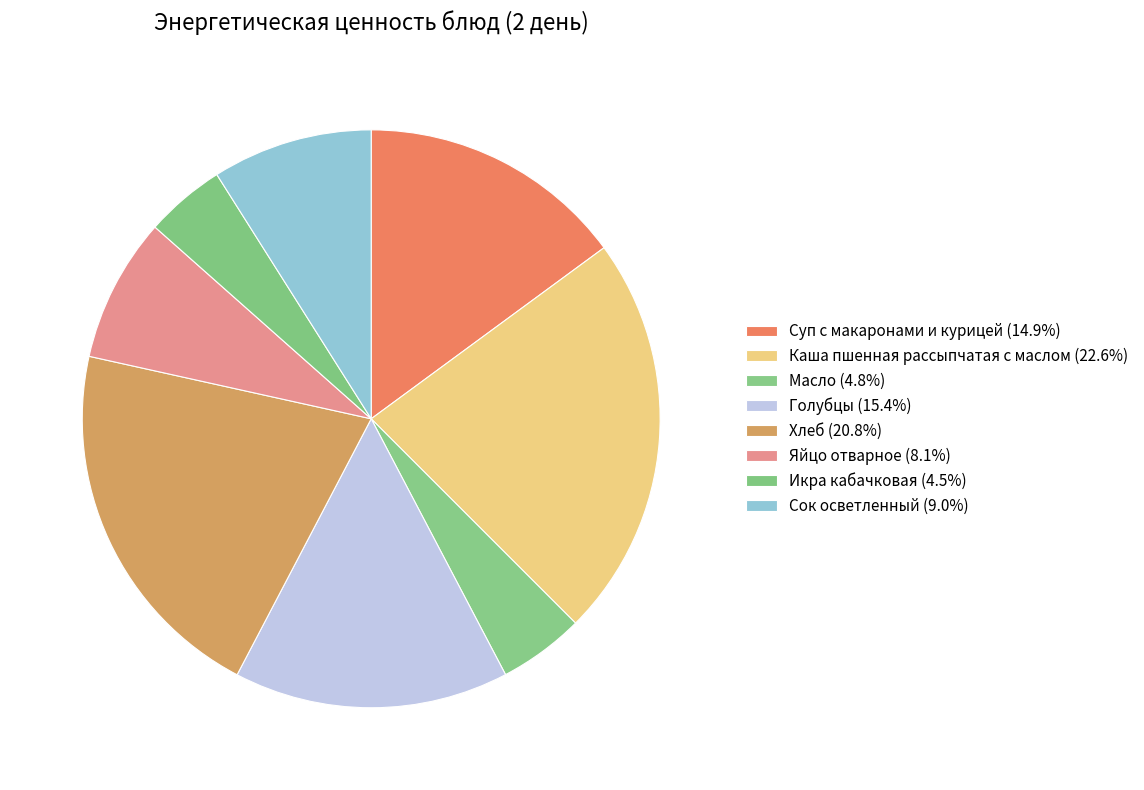

How much of the chart is everything except Голубцы?

84.6%